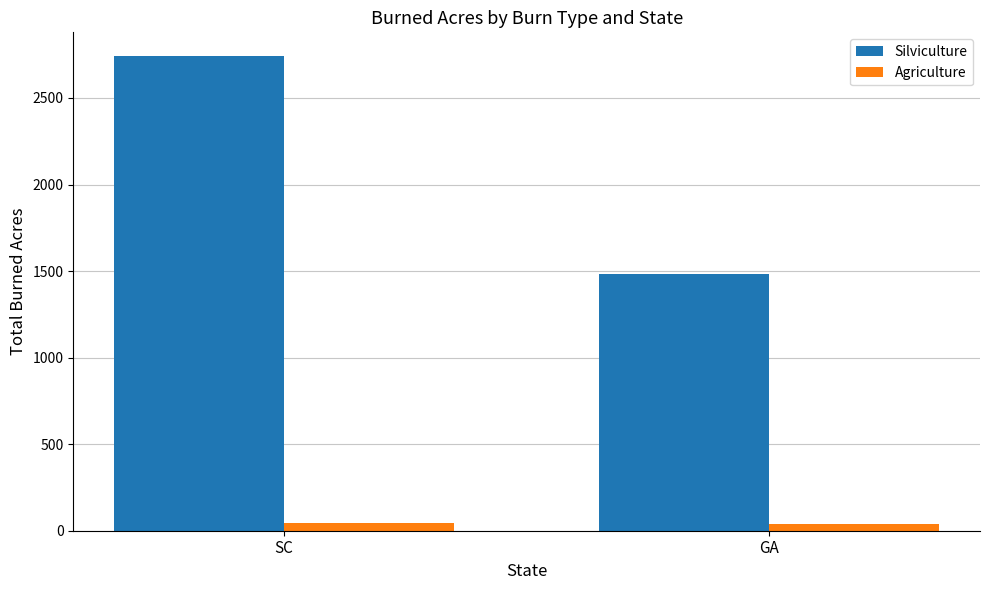

Does the chart contain stacked bars?

No